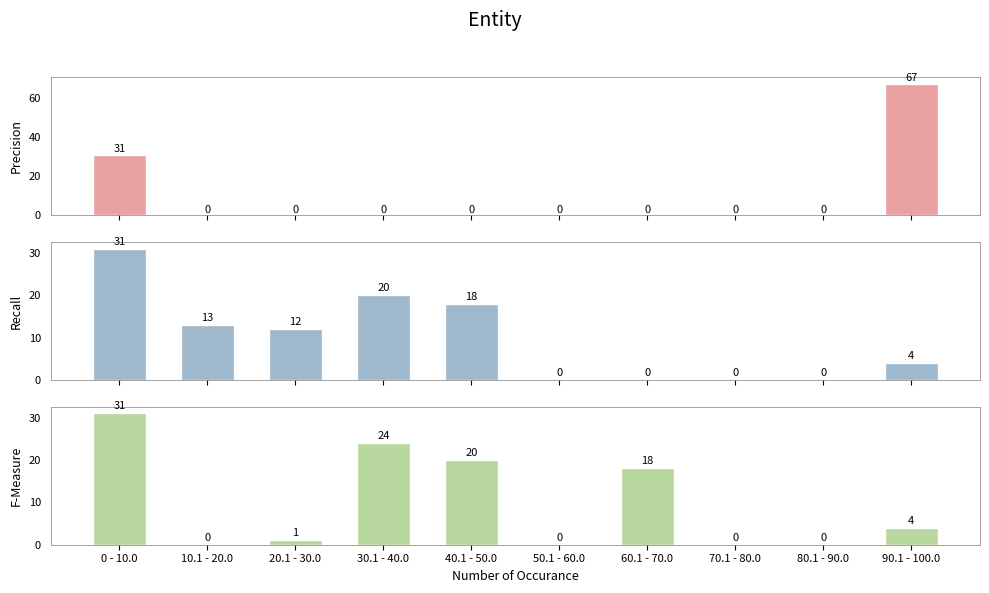

Between 50.1 - 60.0 and 60.1 - 70.0, which is larger?

50.1 - 60.0